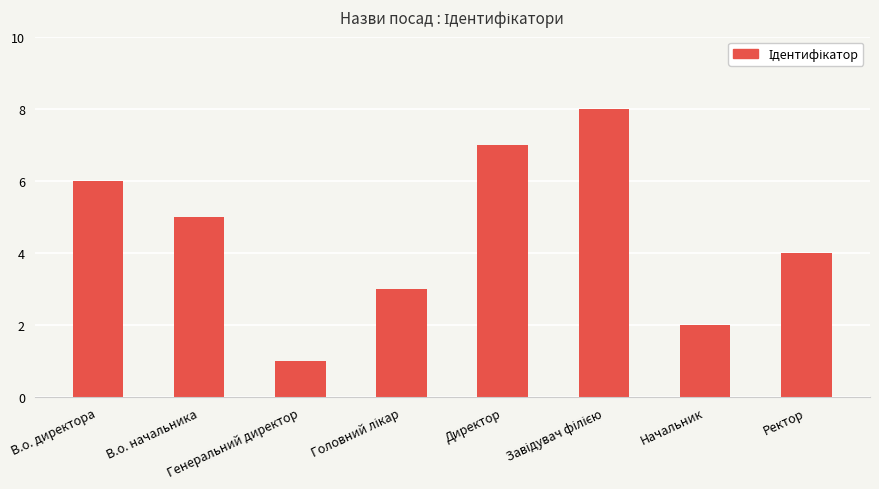

What is the difference between the second highest and second lowest values?

5